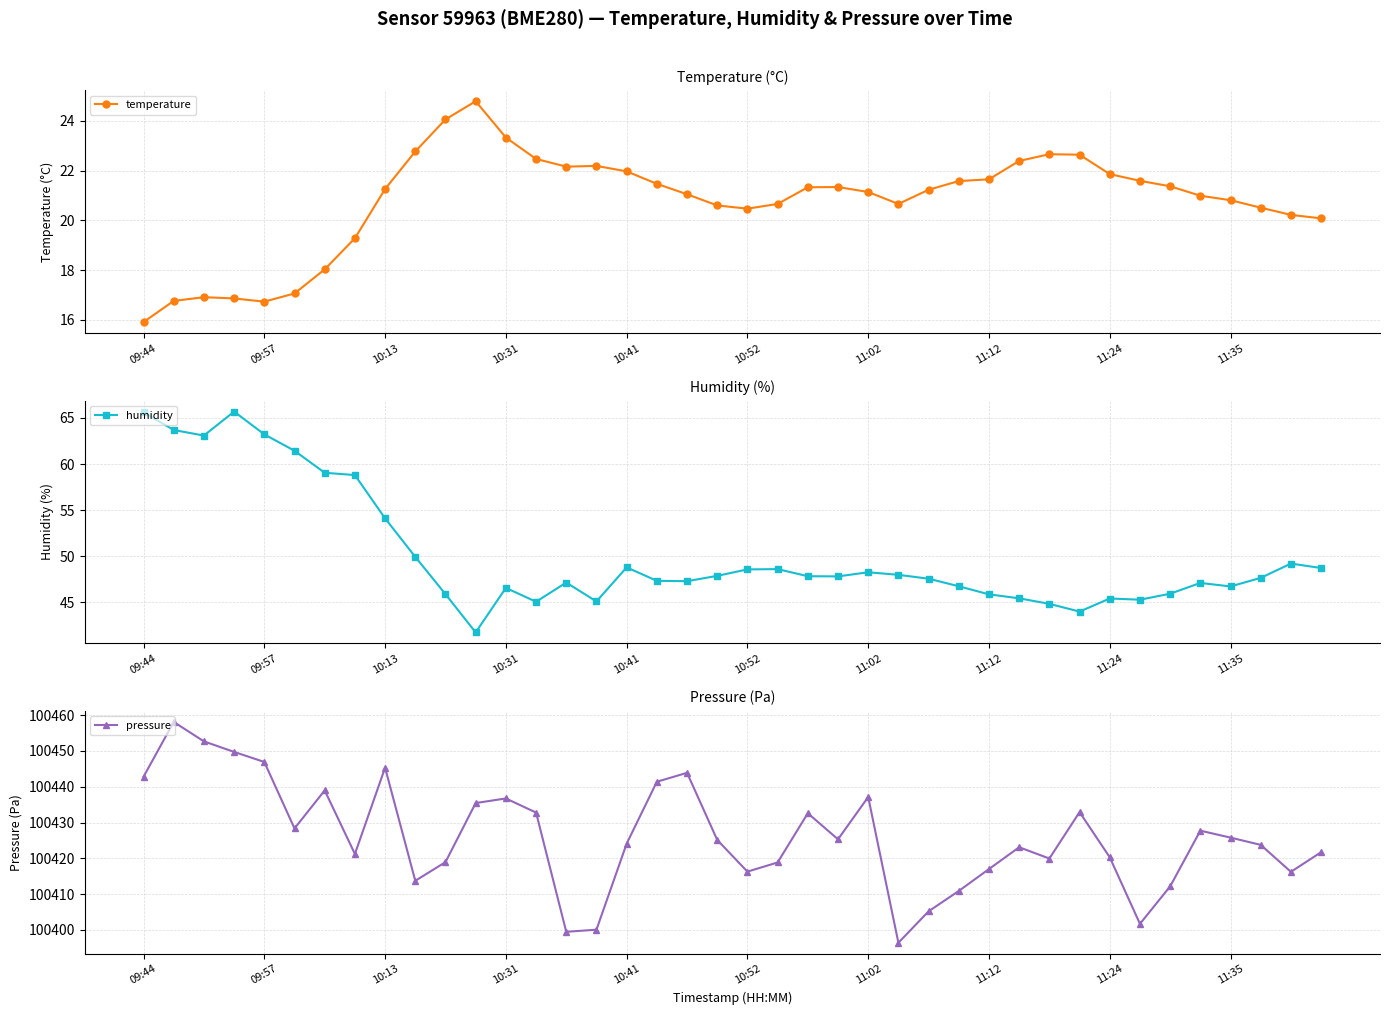

True or false: pressure has a value of 67930.4 at 29.

False